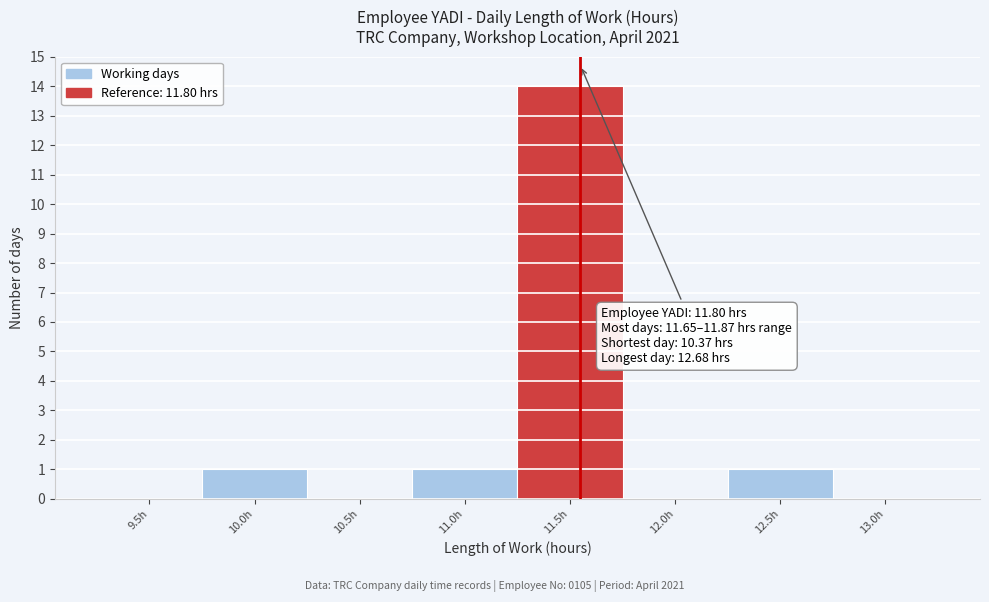

Reading right to left, extract all data points from this chart.

13.0h=0	12.5h=1	12.0h=0	11.5h=14	11.0h=1	10.5h=0	10.0h=1	9.5h=0